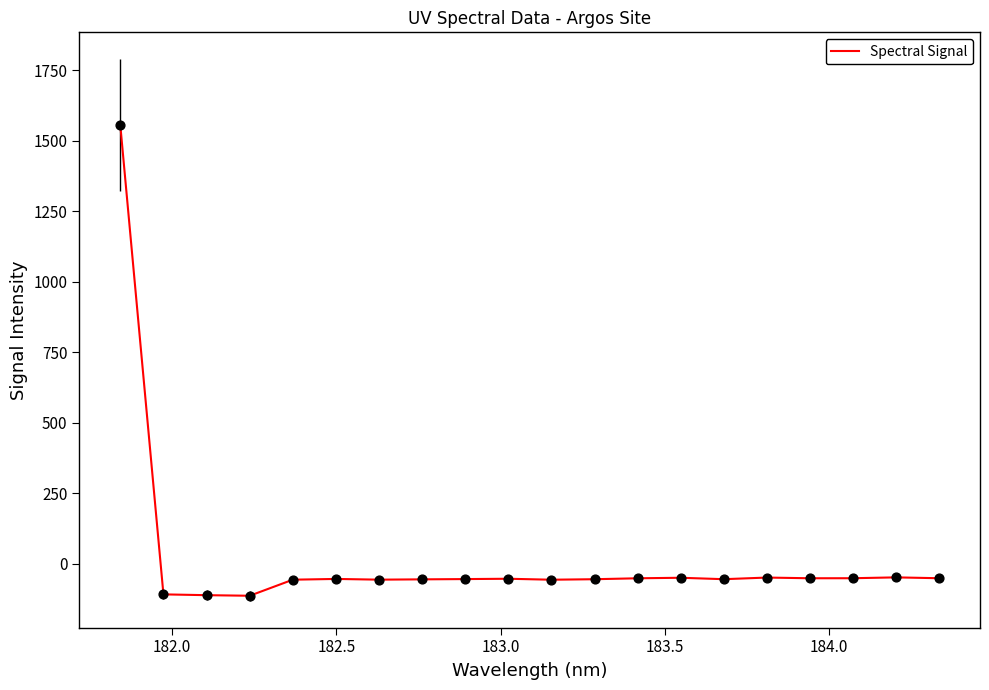

What is the greatest value displayed?

1555.7